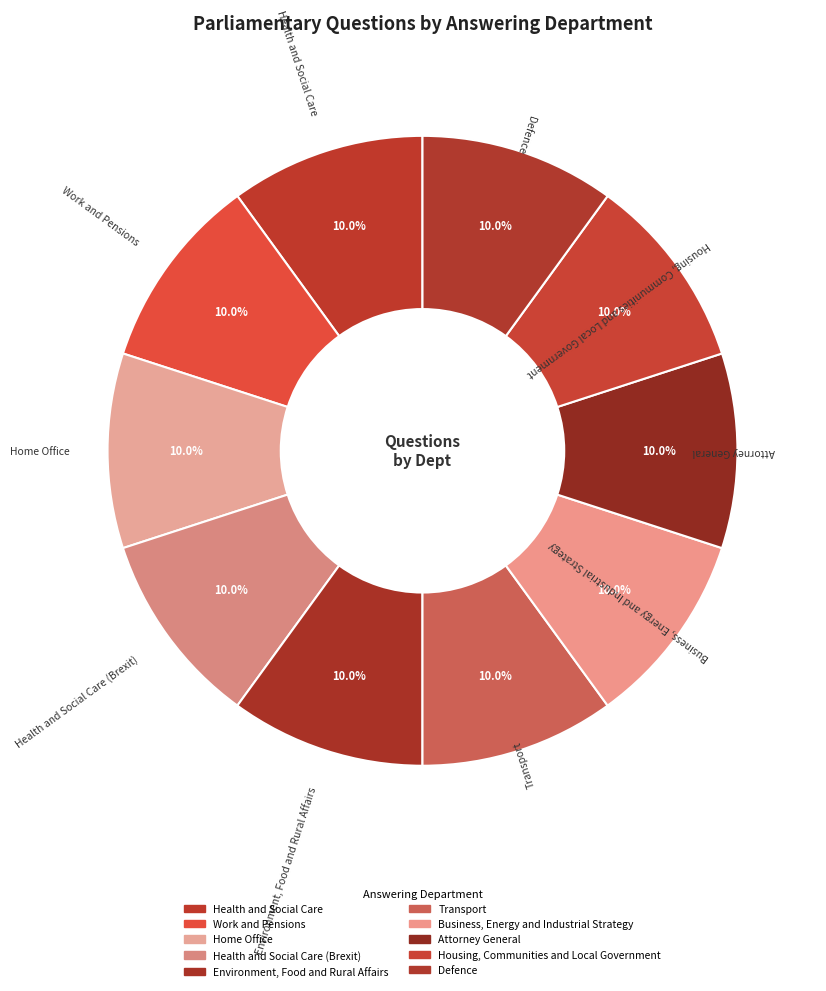

How many slices are in this pie chart?

10